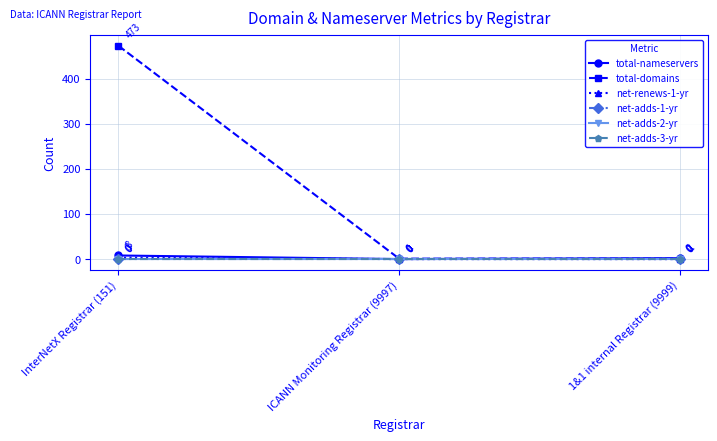

Is this an area chart (filled region under the line)?

No